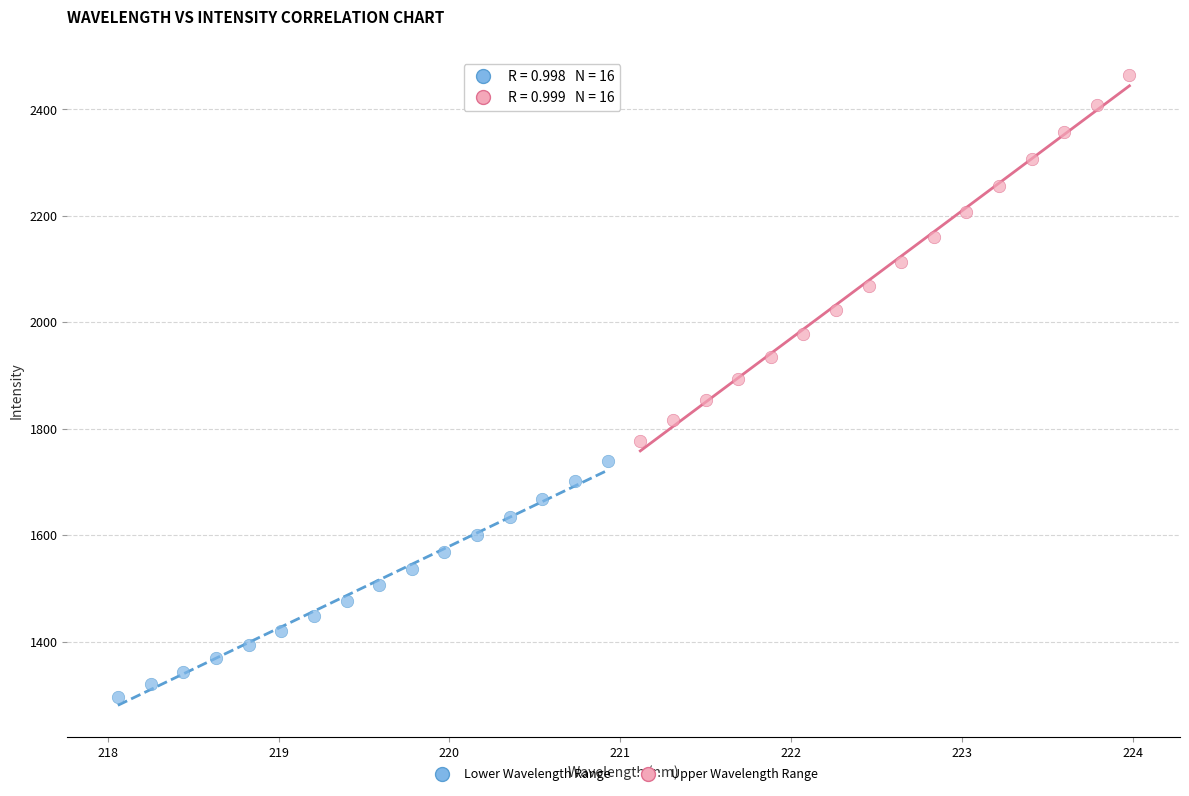

Which series reaches the minimum Y coordinate?

Lower Wavelength Range